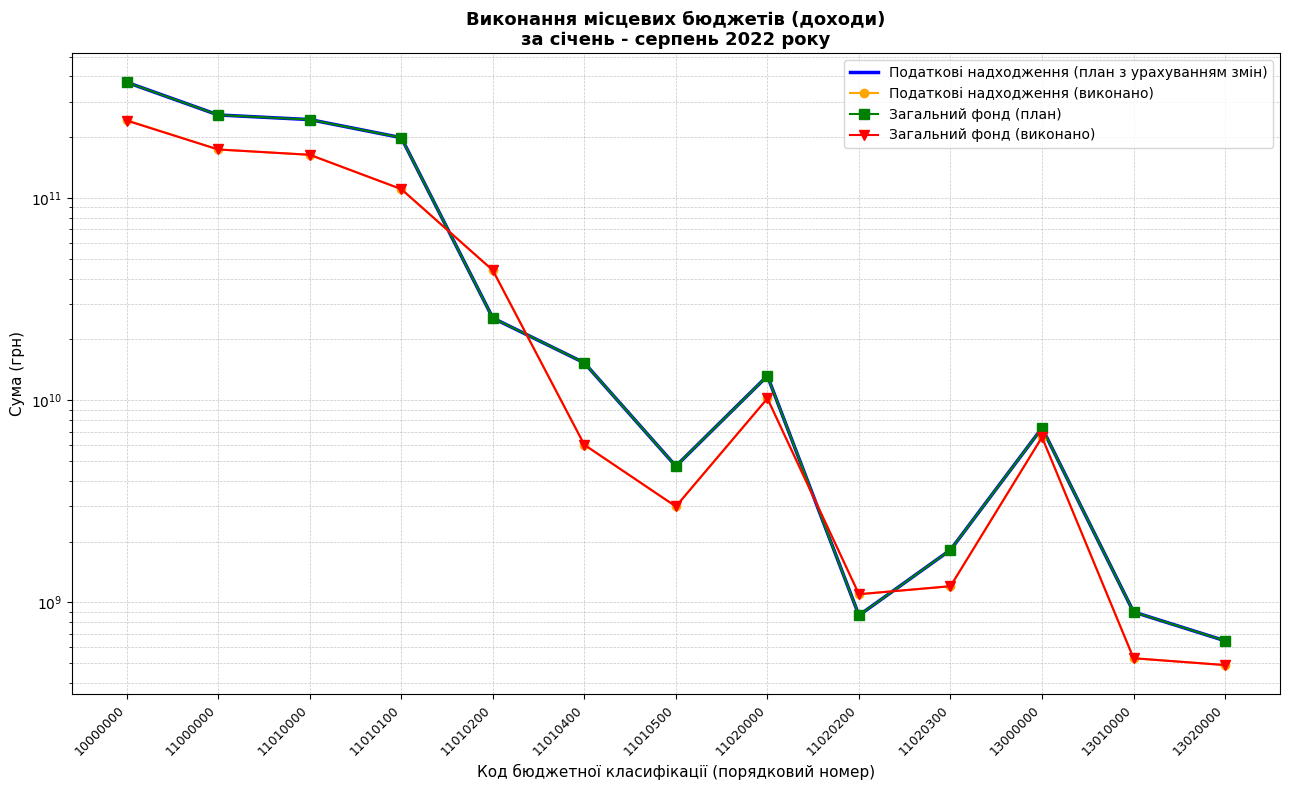

Between 11010100 and 13000000, which series saw the biggest shift?

Податкові надходження (план з урахуванням змін)